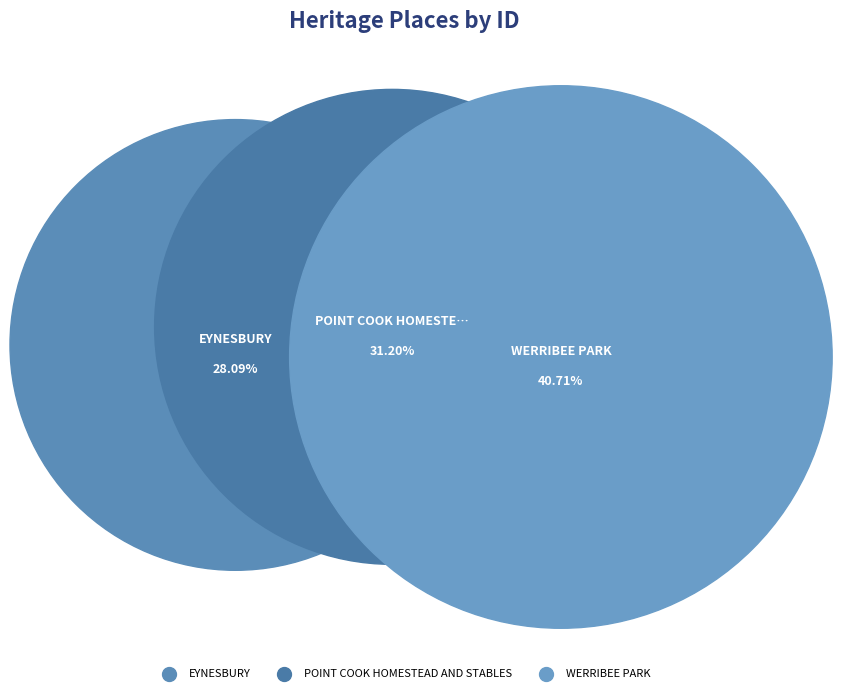

Does POINT COOK HOMESTEAD AND STABLES represent more than half of the total?

No